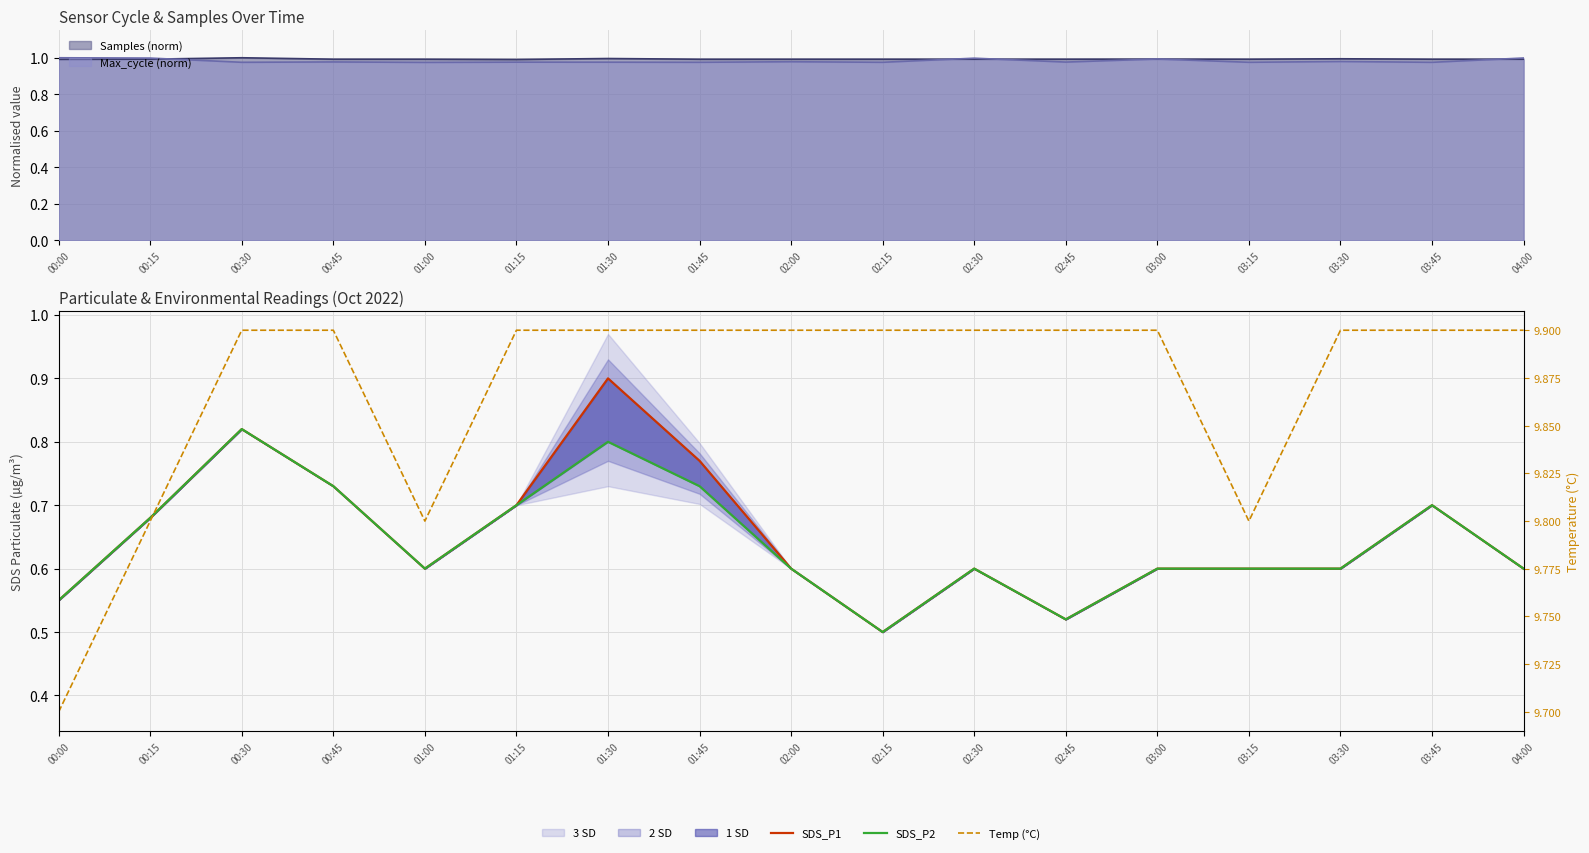

Does the chart display data point markers on the line(s)?

No